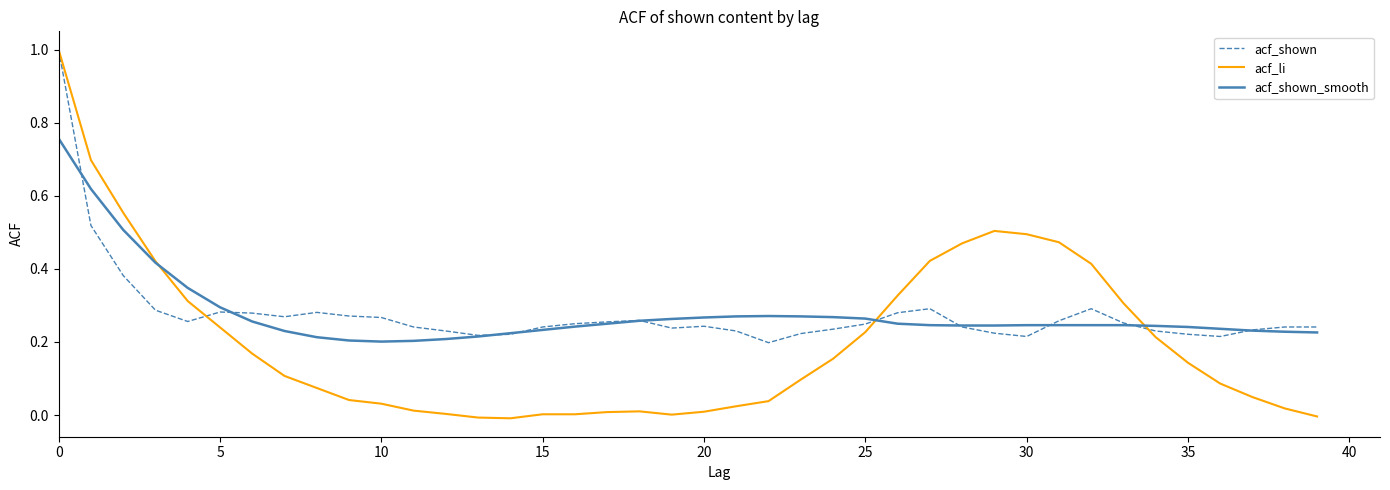

Which series has the widest spread of values?

acf_li